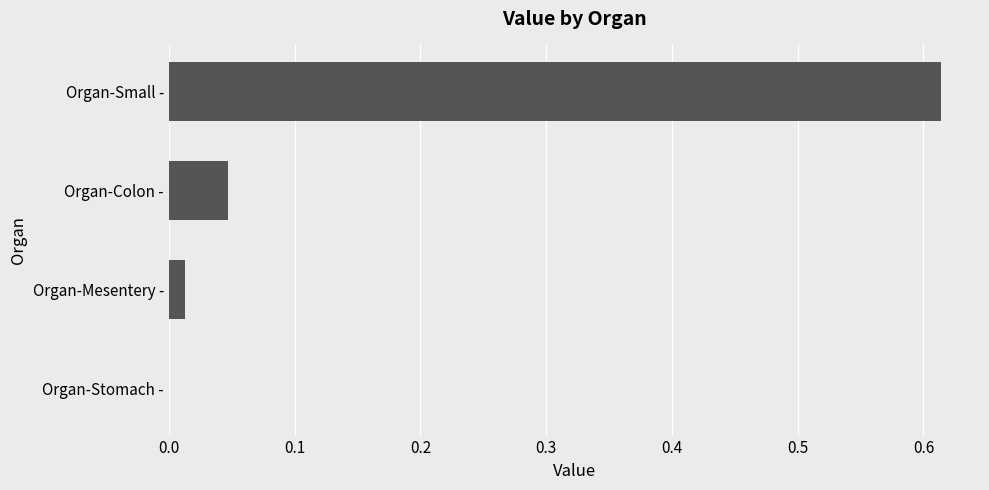

Does the chart contain stacked bars?

No